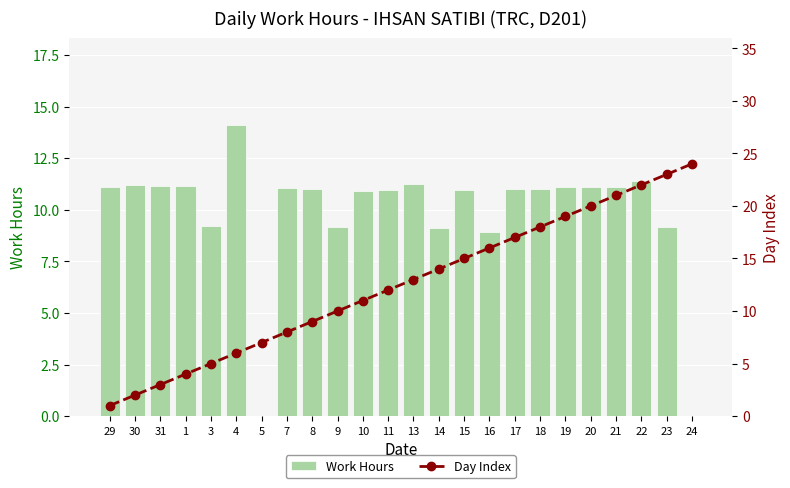

What is the maximum value for Work Hours?

14.1